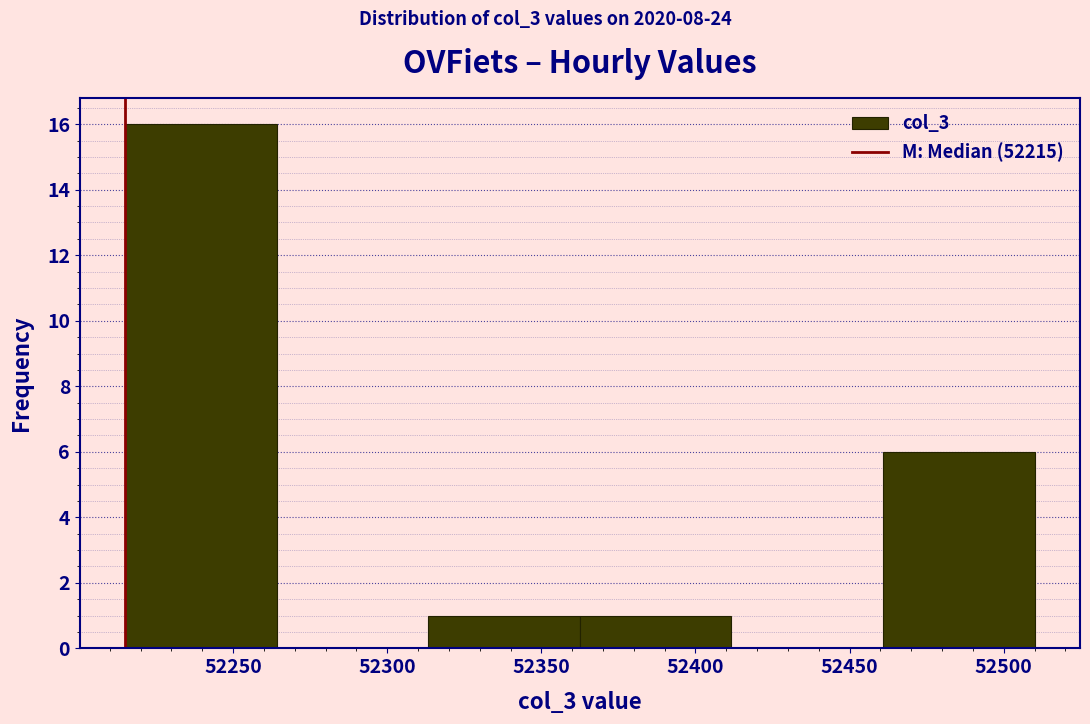

Over which range of the x-axis is the bar tallest?

52215 to 52265